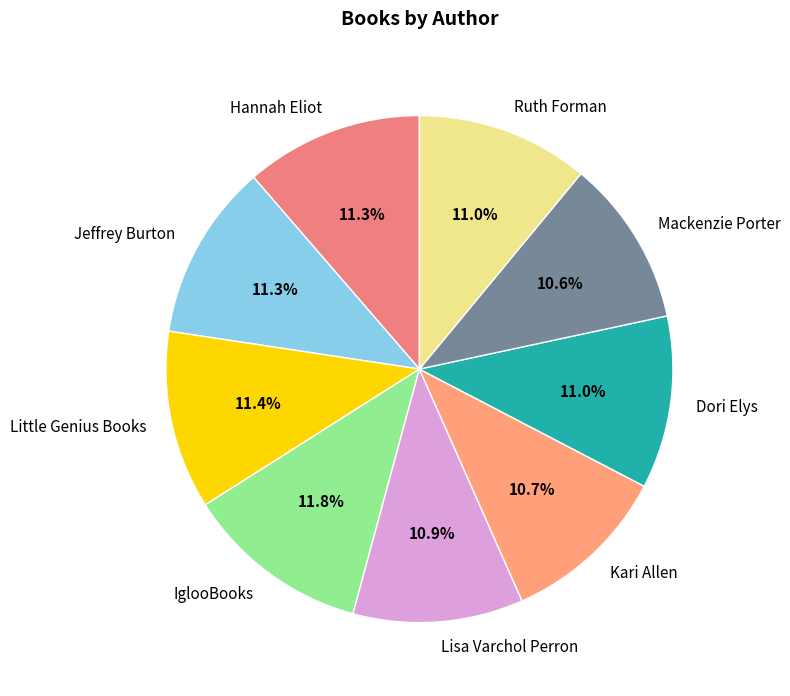

Is it true that Hannah Eliot is 11% of the pie?

True